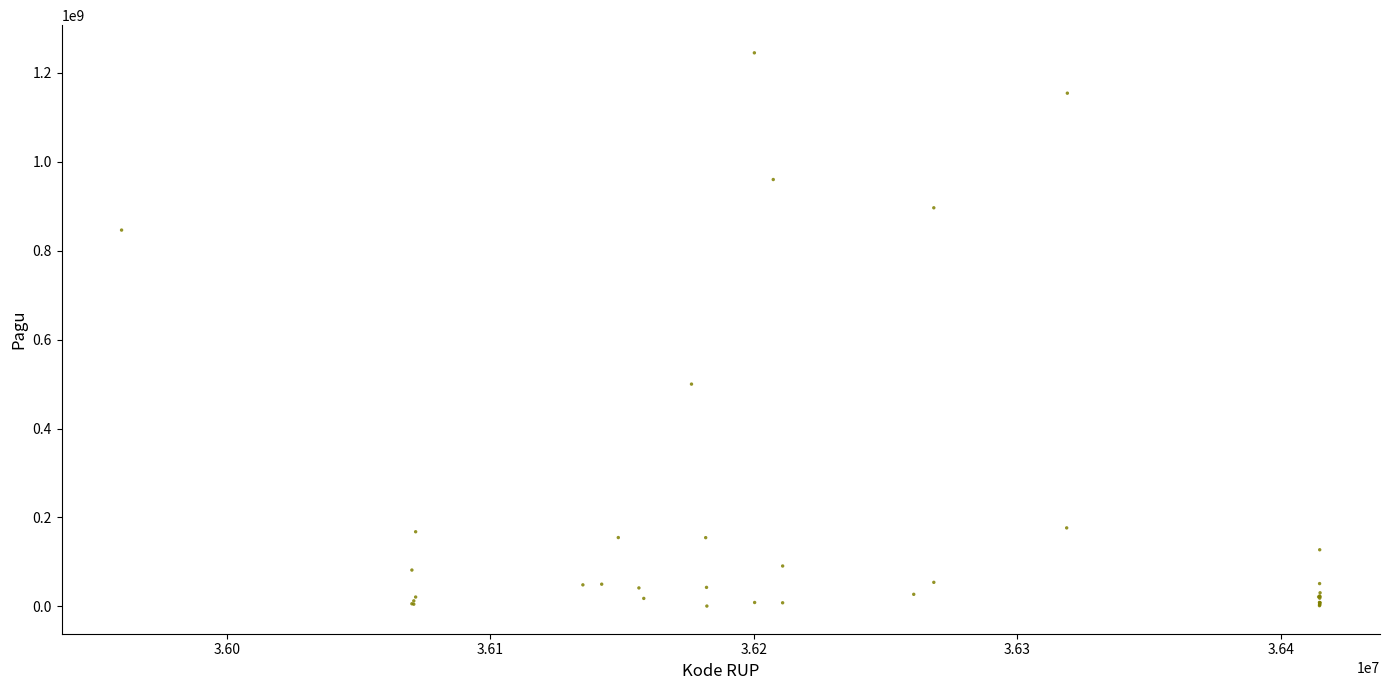

What Y value in the scatter plot is closest to 622840000?

499932000